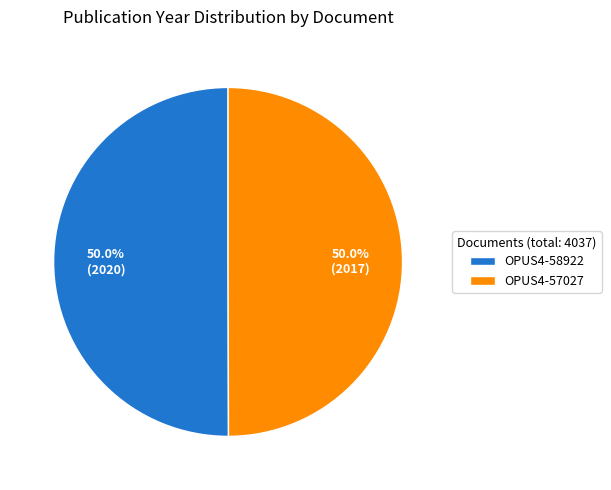

What is the ratio of the value at OPUS4-58922 to the value at OPUS4-57027?

1.0